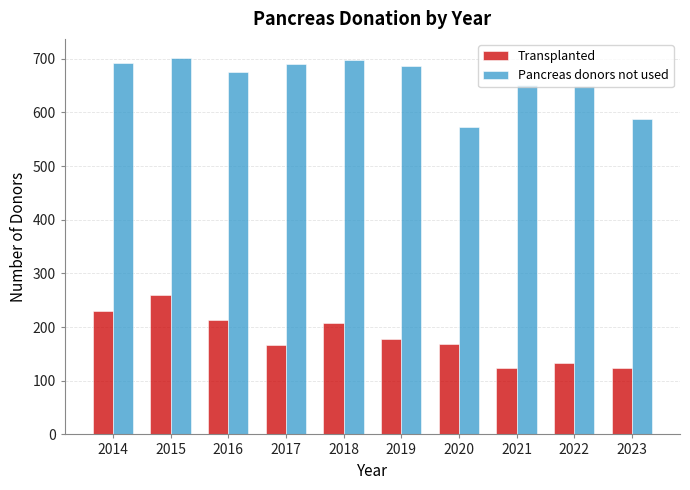

What is the average value of the Transplanted series?

180